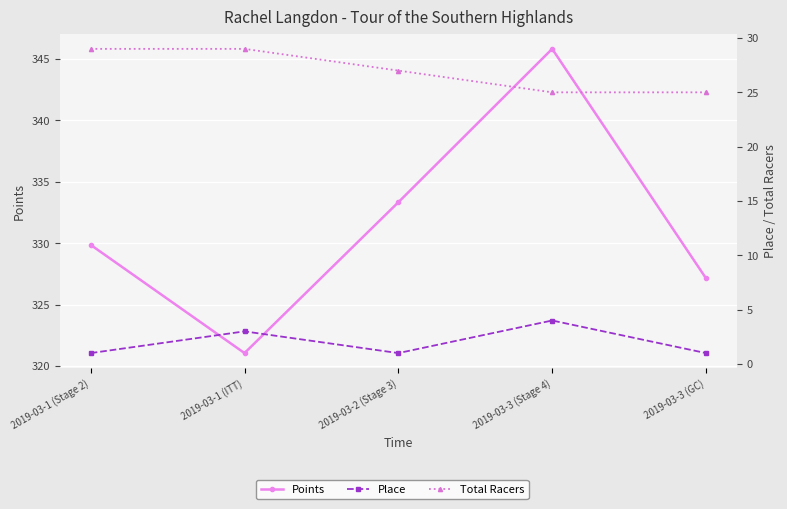

True or false: Points and Place cross at least once.

False